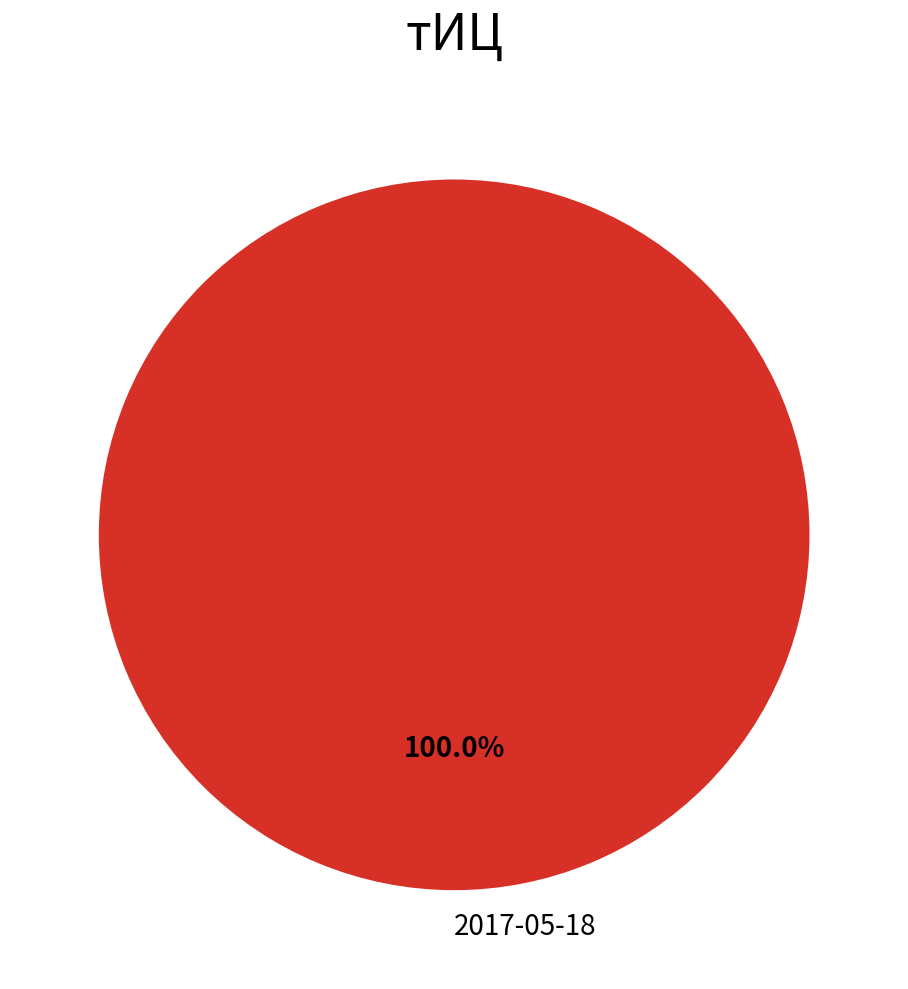

How many segments does this pie chart have?

1